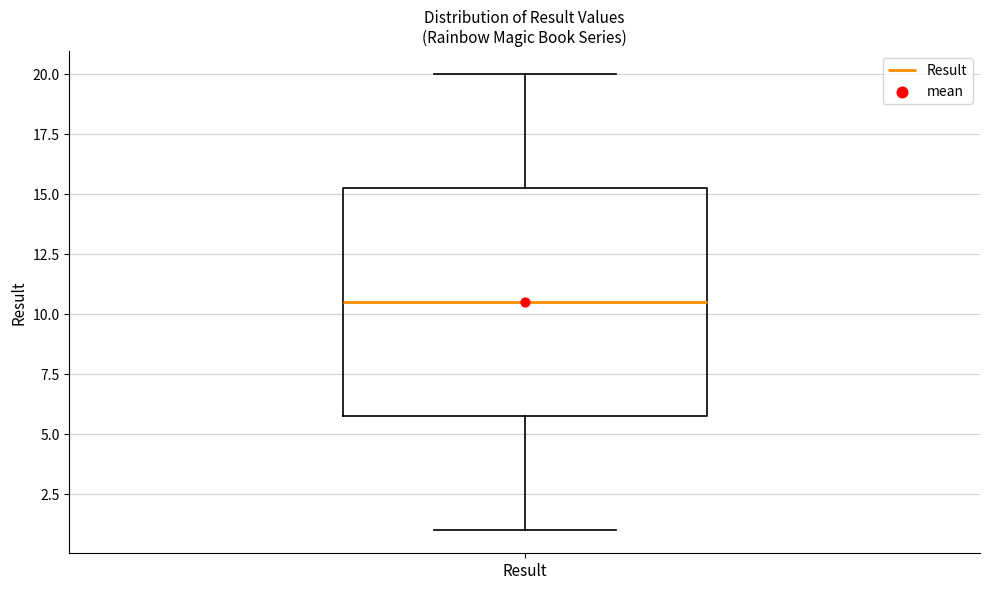

Read this box plot against the y-axis: the position of the median line, the range covered by the box, and the ends of both whiskers. The values are not printed on the chart, so give them approximately, as read against the axis.

median 10.5, box 6.0 to 15.5, whiskers 1.0 to 20.0